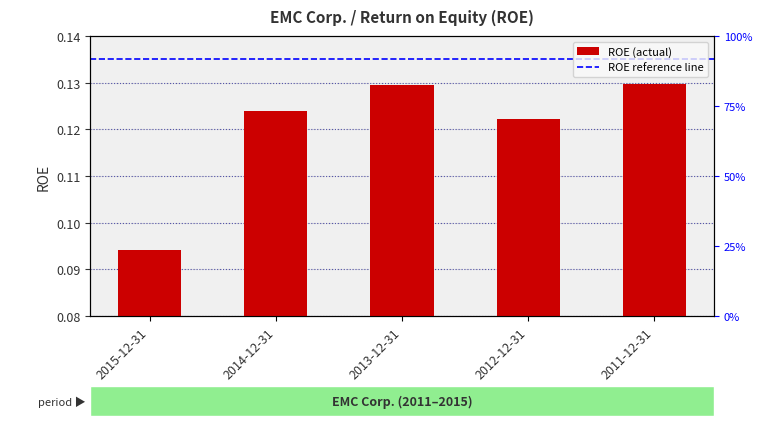

True or false: the data shows 0.1 at 2014-12-31.

False